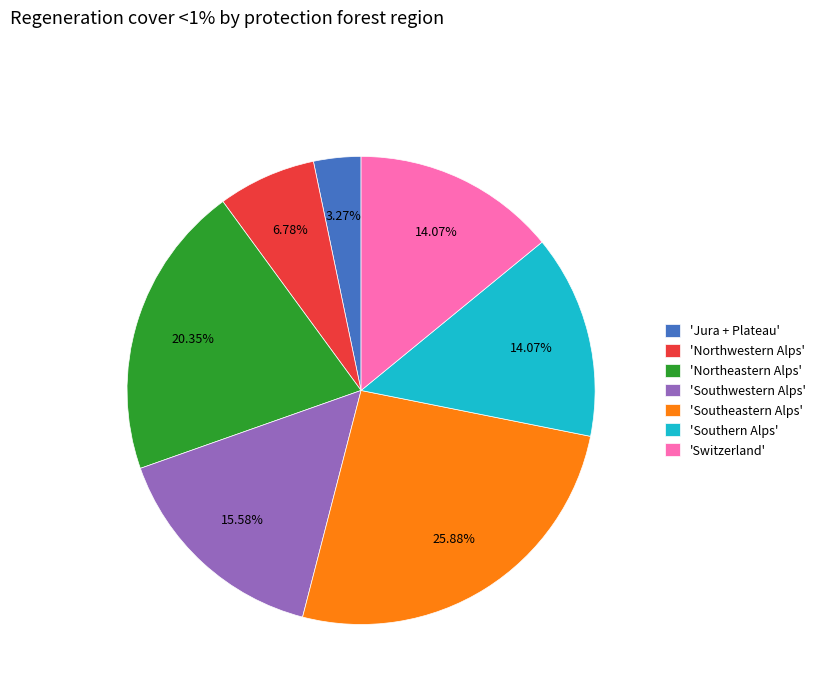

Is there any slice that represents more than half of the pie?

No